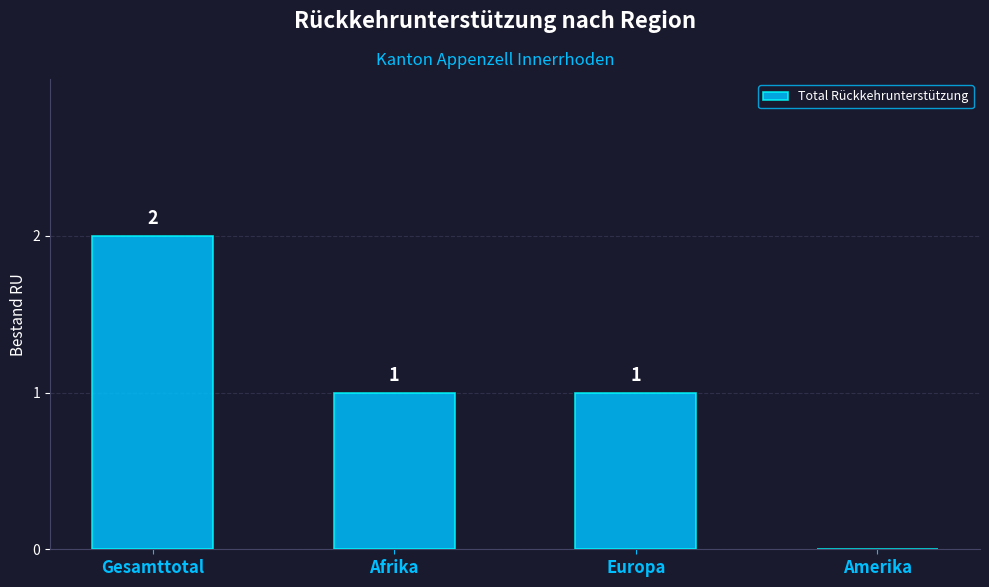

Is it true that the value at Afrika is 2?

False